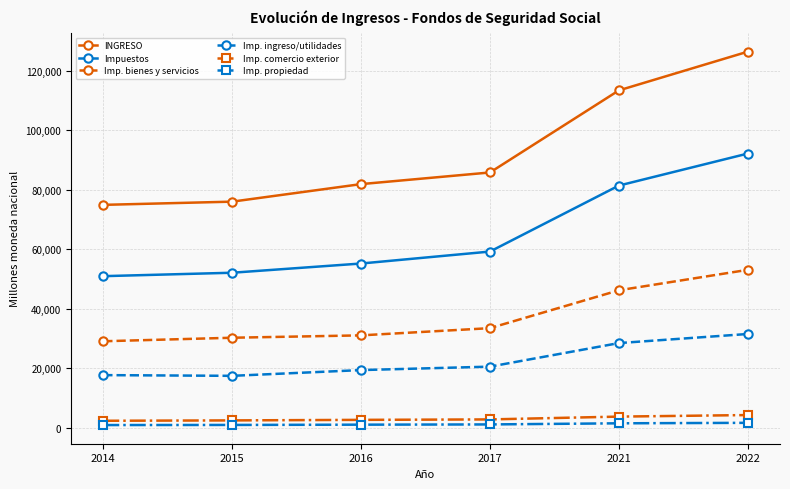

True or false: INGRESO has a value of 113359.5 at 2021.

True